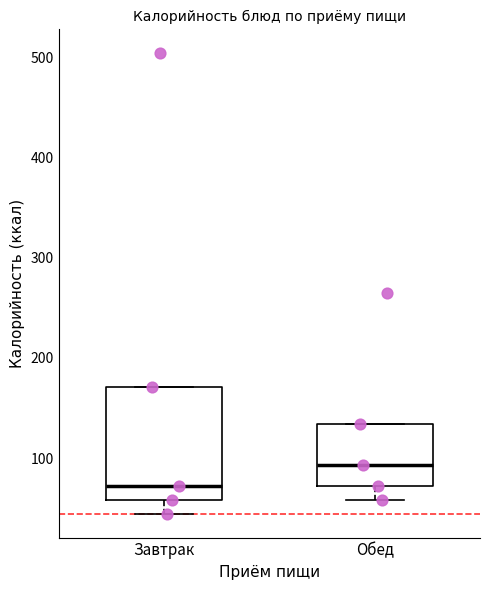

Where does the lower whisker of the box for Завтрак end on the y-axis? The values are not printed on the chart, so give them approximately, as read against the axis.

40